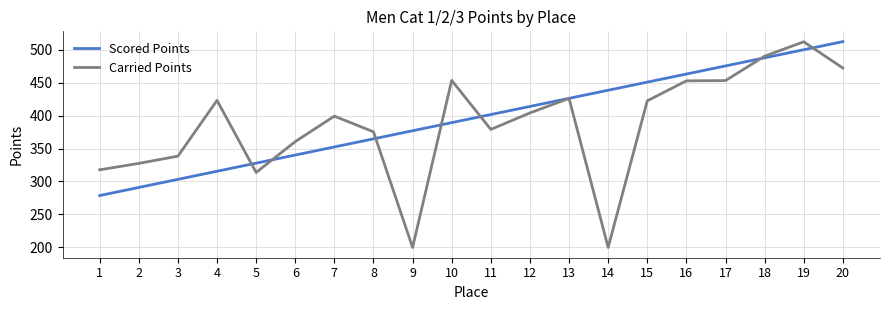

Is it true that Carried Points equals 211.8 at 12?

False